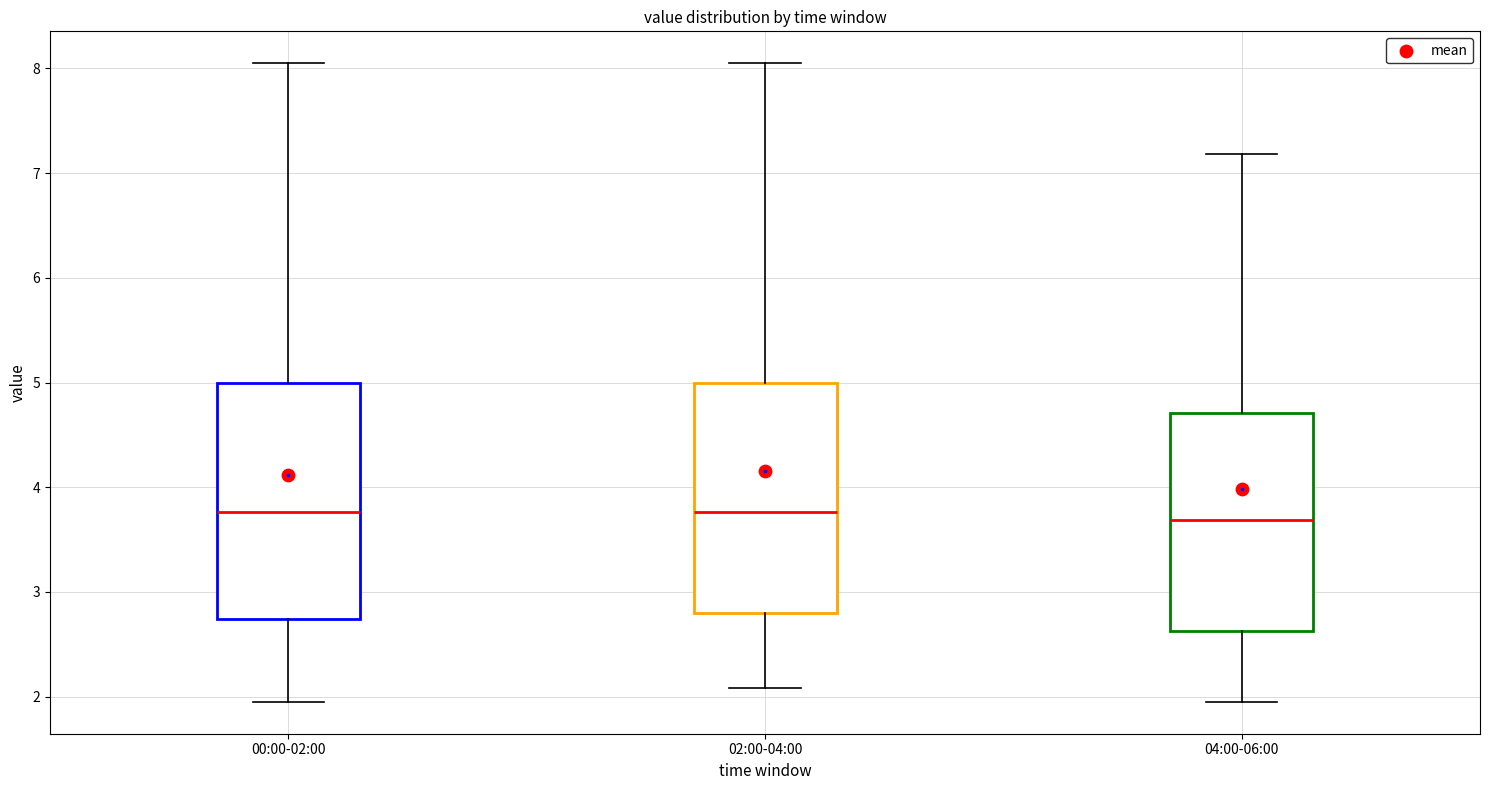

Reading left to right, transcribe this box plot: for each box, give where its median line is, the range the box spans, and where its two whiskers end, as read against the y-axis. The values are not printed on the chart, so give them approximately, as read against the axis.

00:00-02:00: median 3.8, box 2.7 to 5.0, whiskers 2.0 to 8.1
02:00-04:00: median 3.8, box 2.8 to 5.0, whiskers 2.1 to 8.1
04:00-06:00: median 3.7, box 2.6 to 4.7, whiskers 2.0 to 7.2